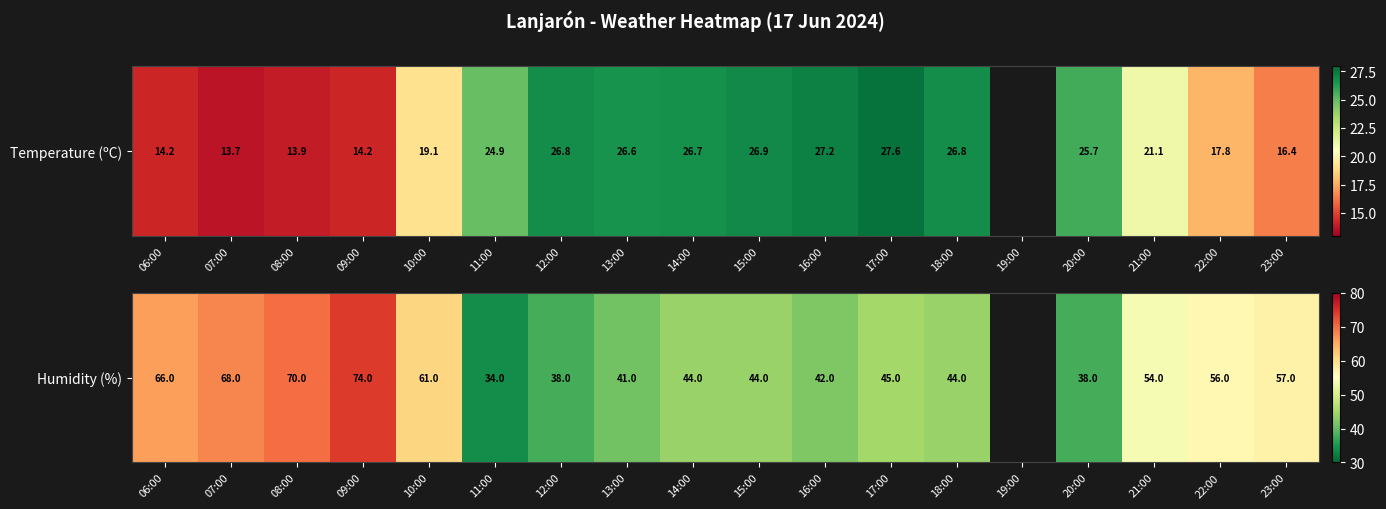

Which has a higher value, 23:00 or 11:00?

23:00